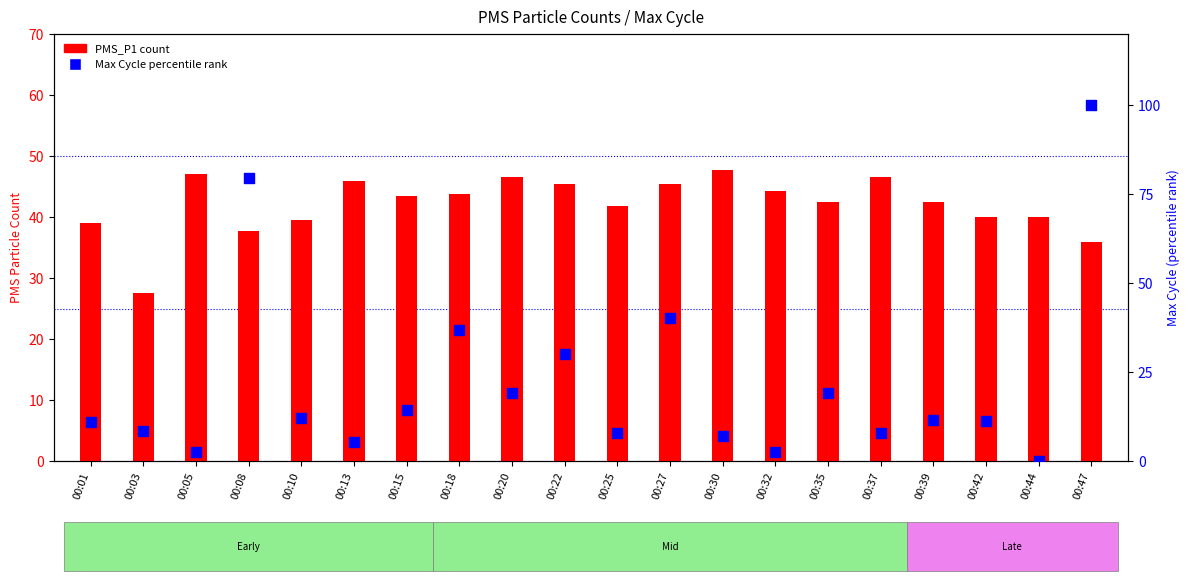

At which category is the sum across all series the highest?

00:47